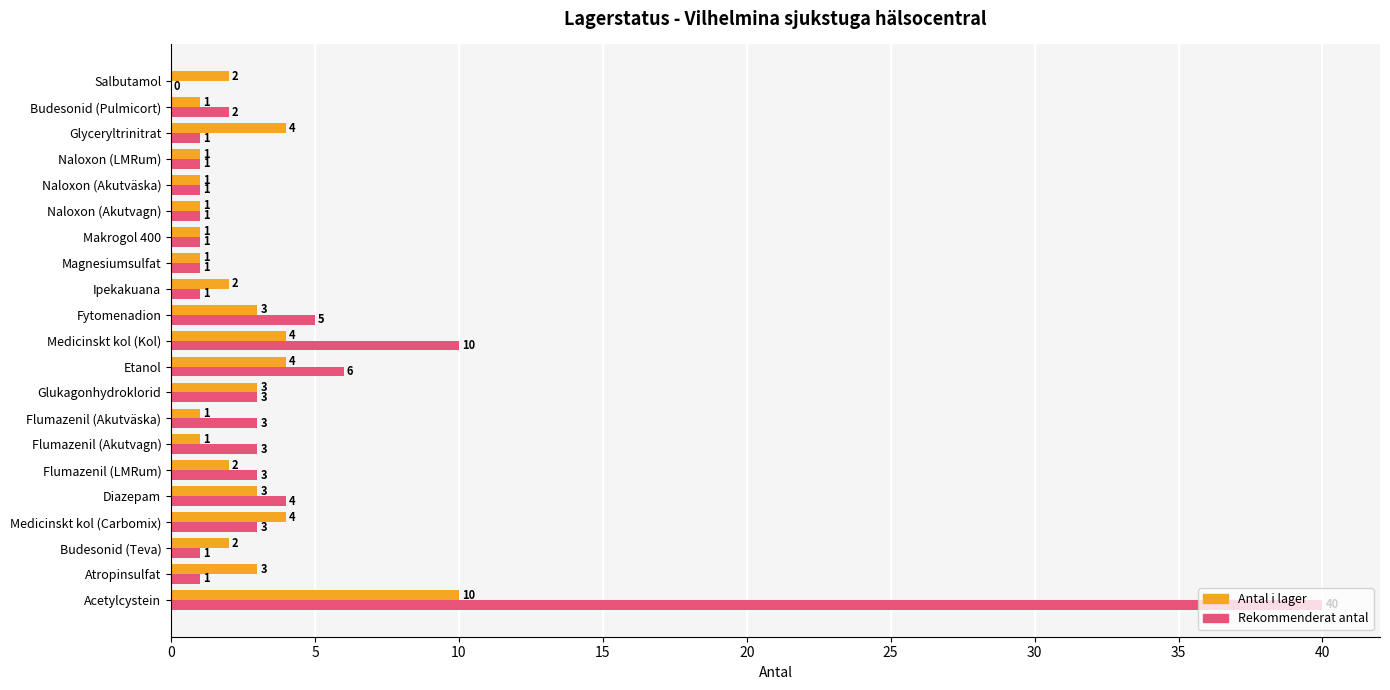

Which category has the highest value across all series?

Acetylcystein